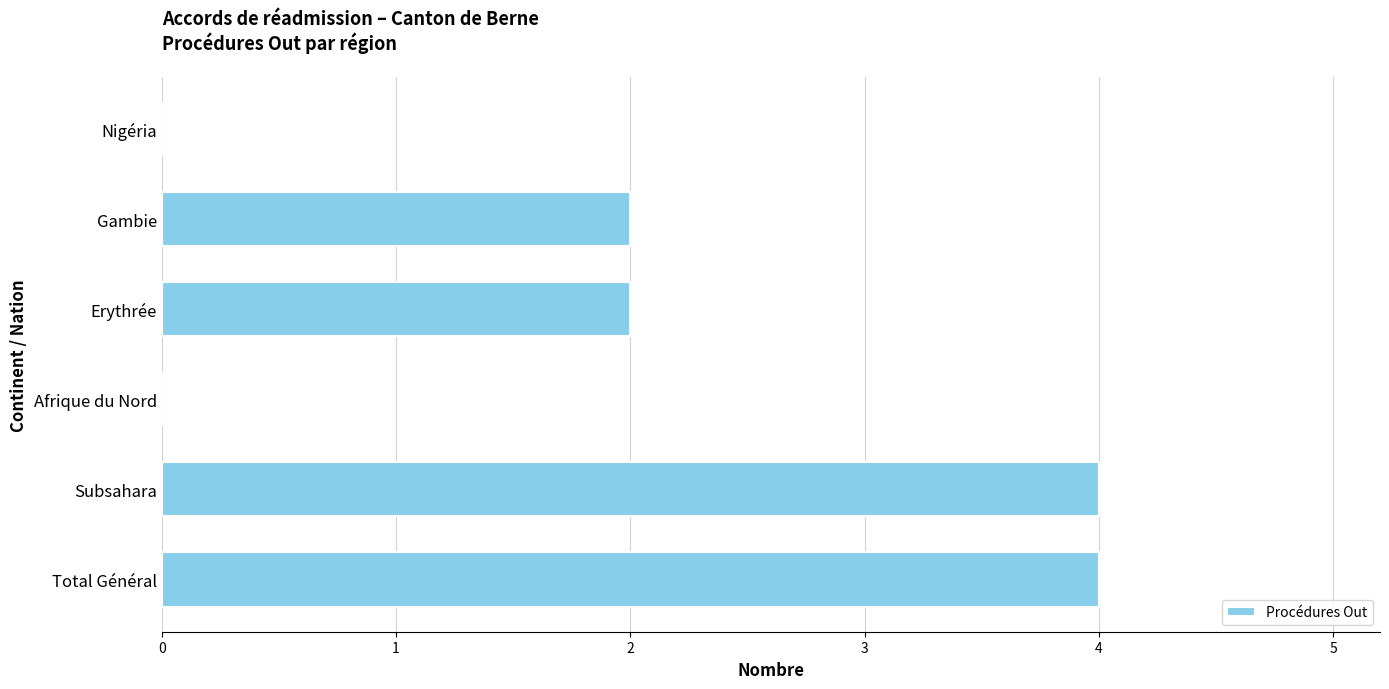

What is the approximate value at Total Général?

4